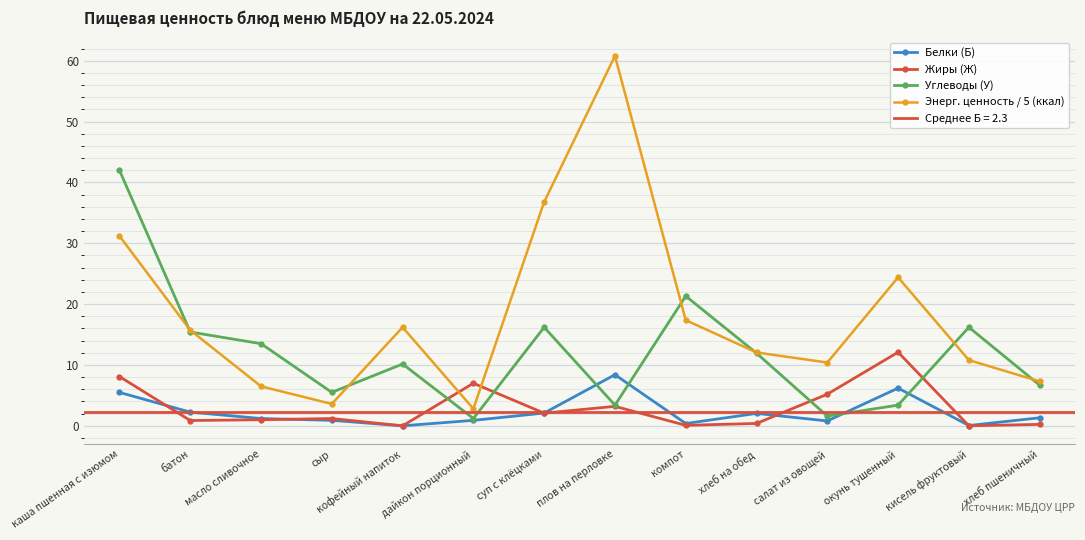

The value of Углеводы (У) at хлеб на обед is 2.7. True or false?

False